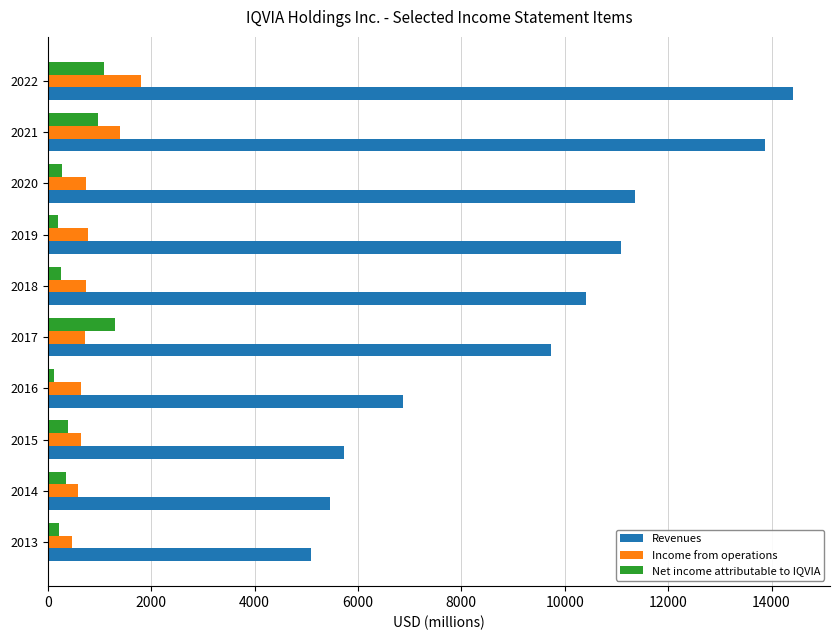

What are all the series names shown in the legend?

Revenues, Income from operations, Net income attributable to IQVIA